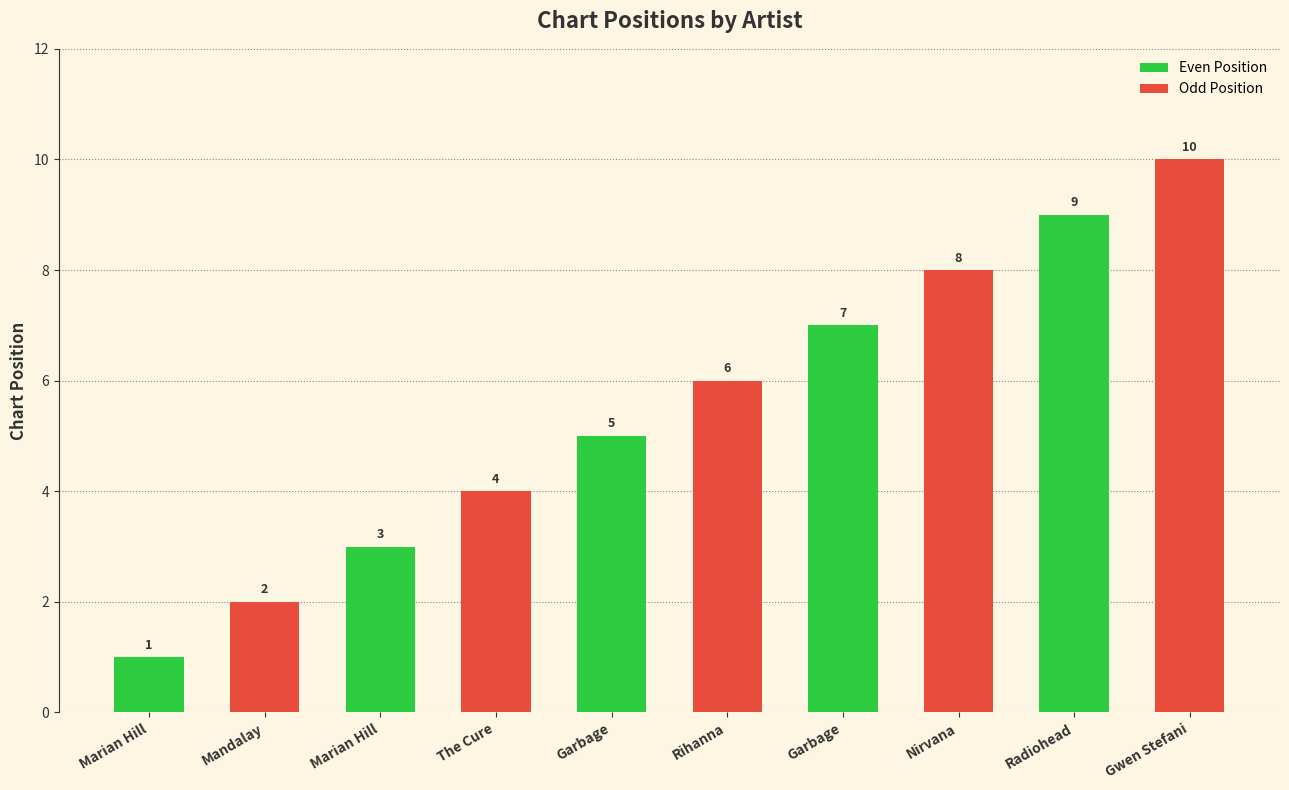

How many data points does each series have?

5